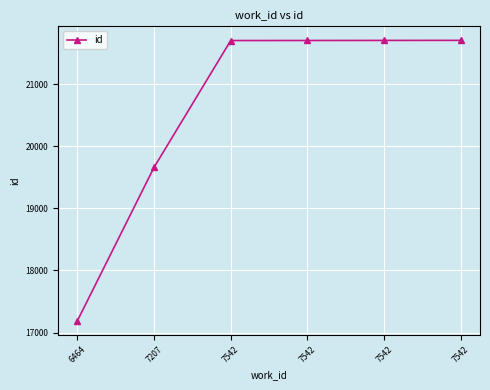

What is the approximate value at 7542, to the nearest 50?

21700